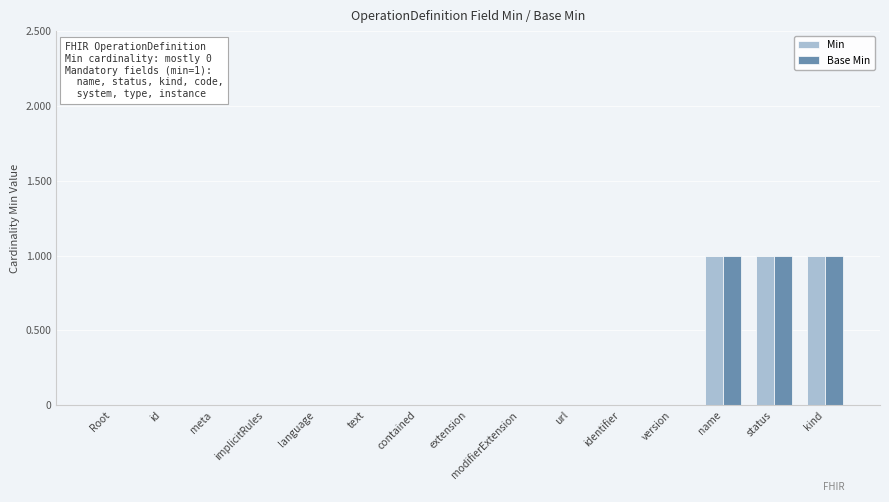

Are the bars grouped side by side (vs. stacked)?

Yes